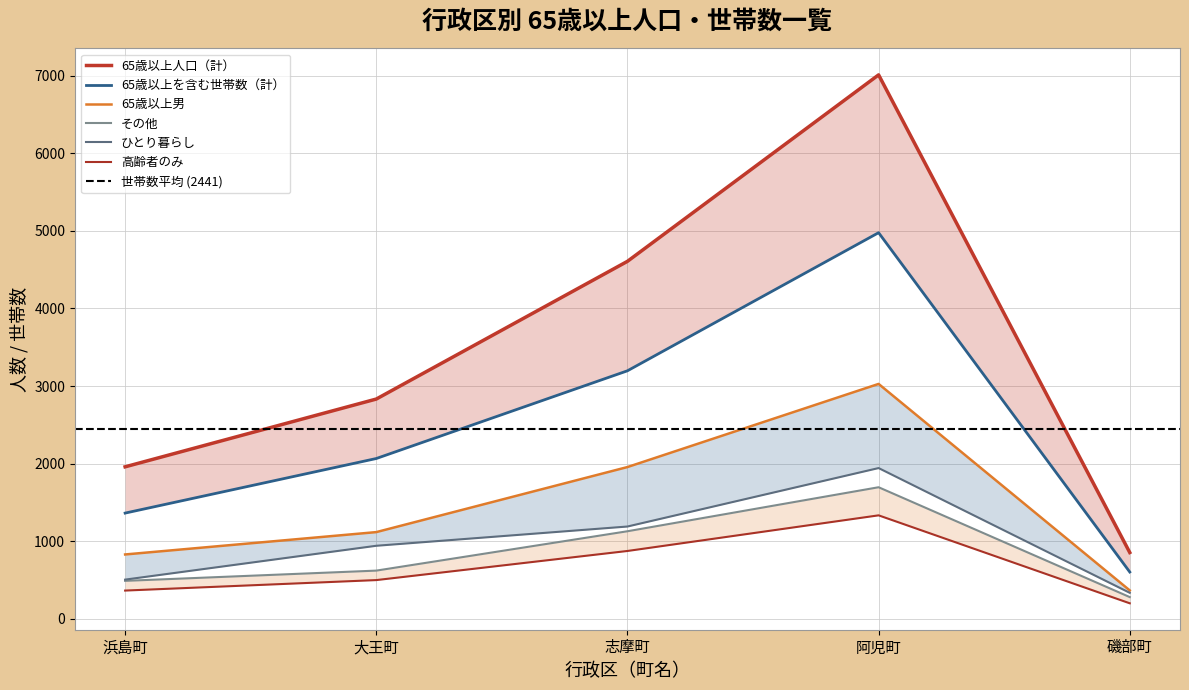

At which label is 65歳以上男 closest to 1698?

志摩町